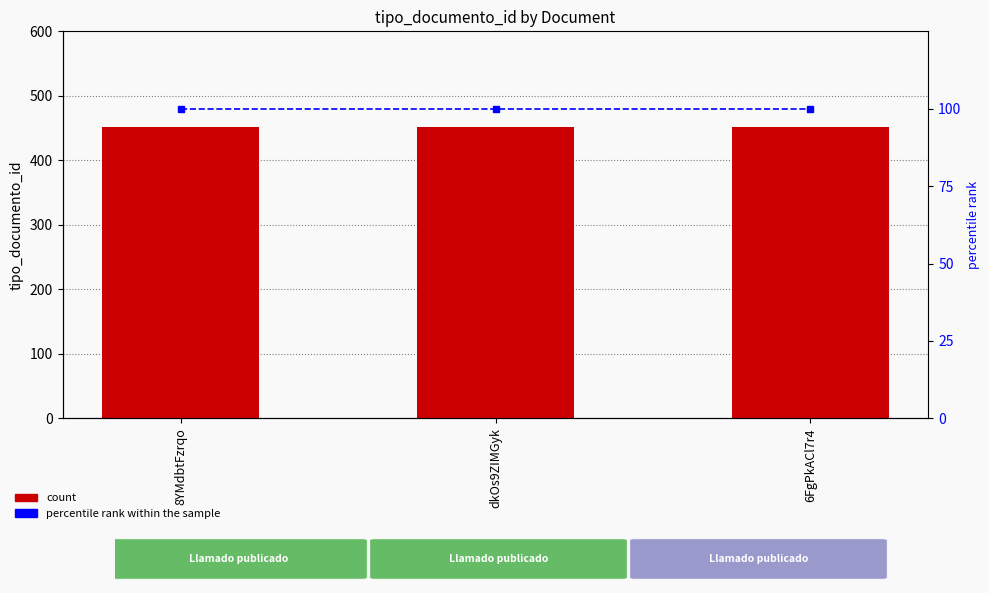

What is the average value of the percentile rank within the sample series?

100